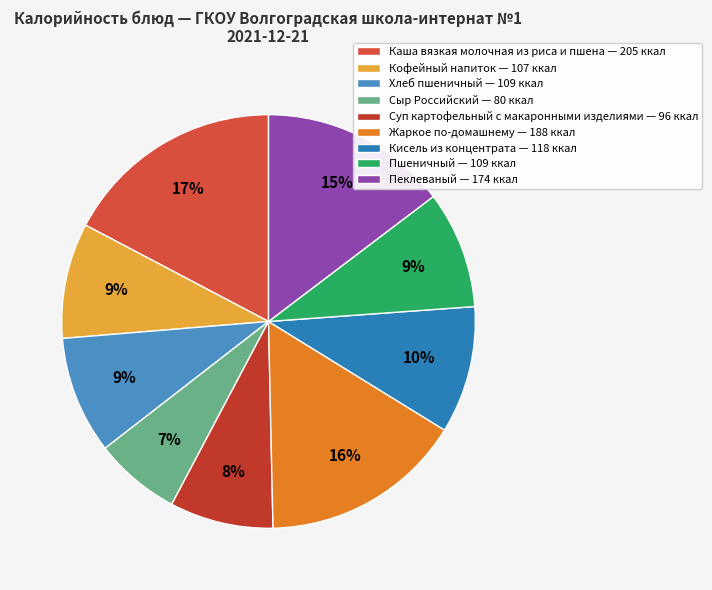

Approximately how many times larger is the value at Пеклеваный compared to Пшеничный?

1.6